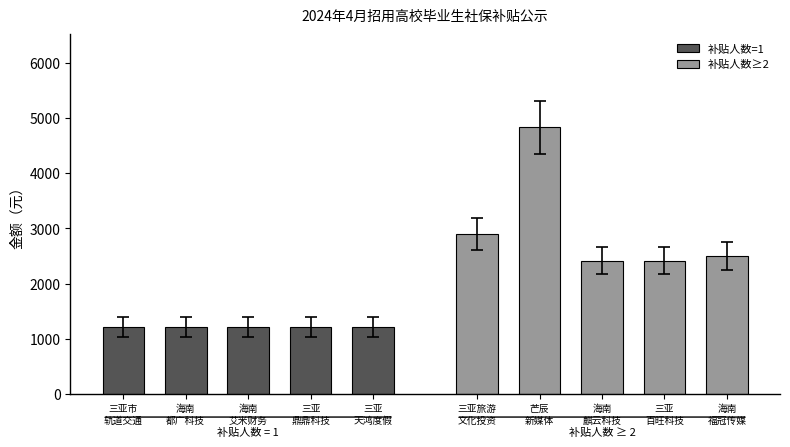

Reading right to left, list all the values displayed in this chart.

补贴人数=1: 1207.5	1207.5	1207.5	1207.5	1207.5
补贴人数≥2: 2500.0	2415.0	2415.0	4830.0	2891.5